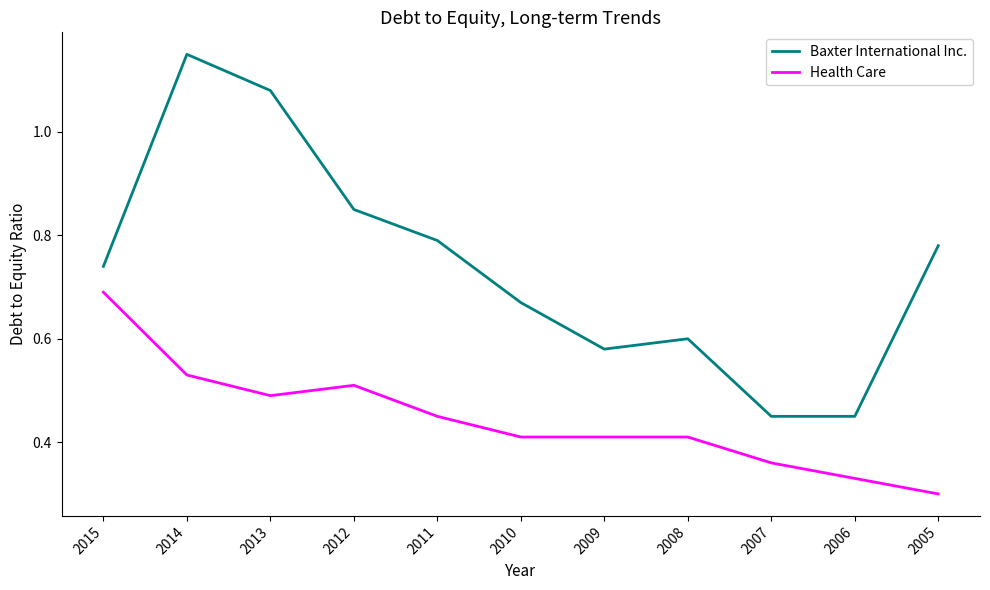

The value of Health Care at 2009 is 0.2. True or false?

False